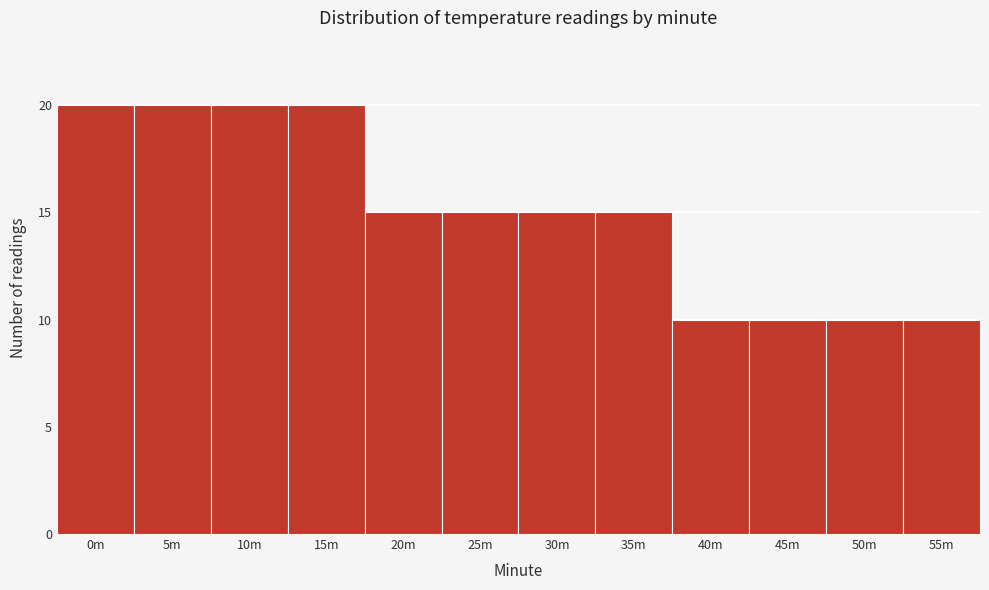

Reading left to right, extract all data points from this chart.

0m=20	5m=20	10m=20	15m=20	20m=15	25m=15	30m=15	35m=15	40m=10	45m=10	50m=10	55m=10